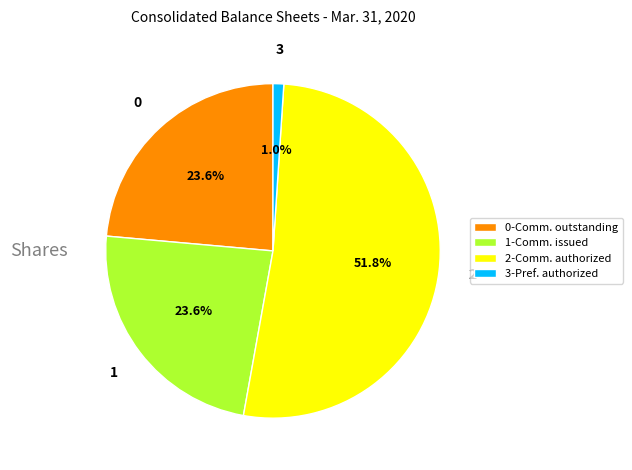

Between 1-Comm. issued and 3-Pref. authorized, which is larger?

1-Comm. issued